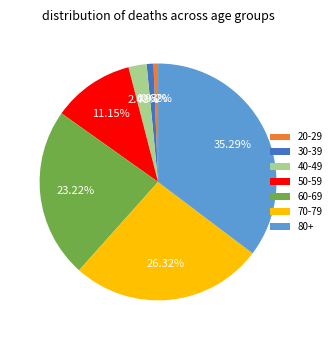

Is there a majority slice in this chart?

No